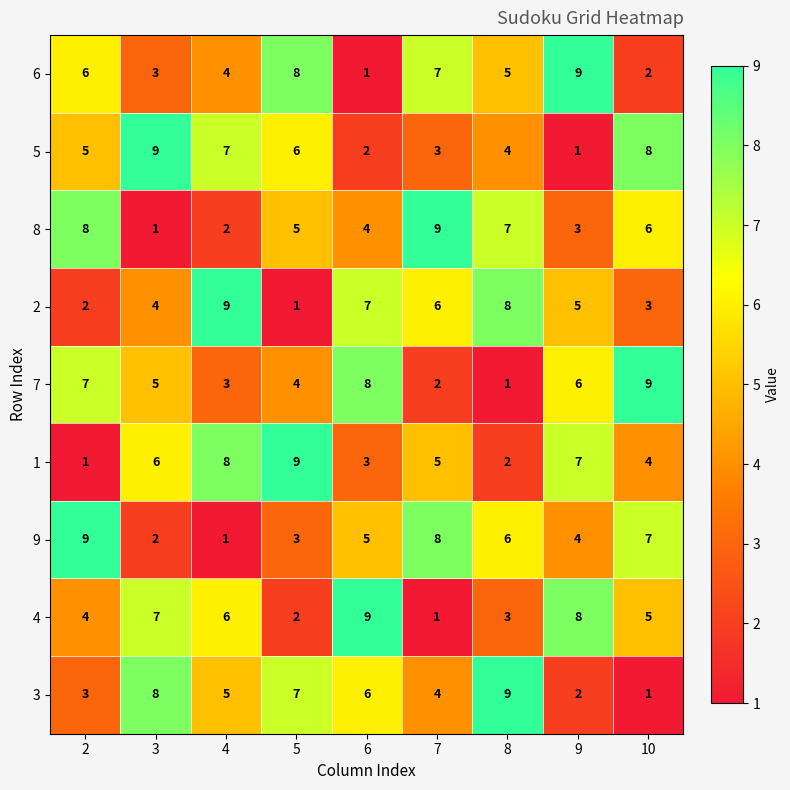

What is the greatest value displayed?

9